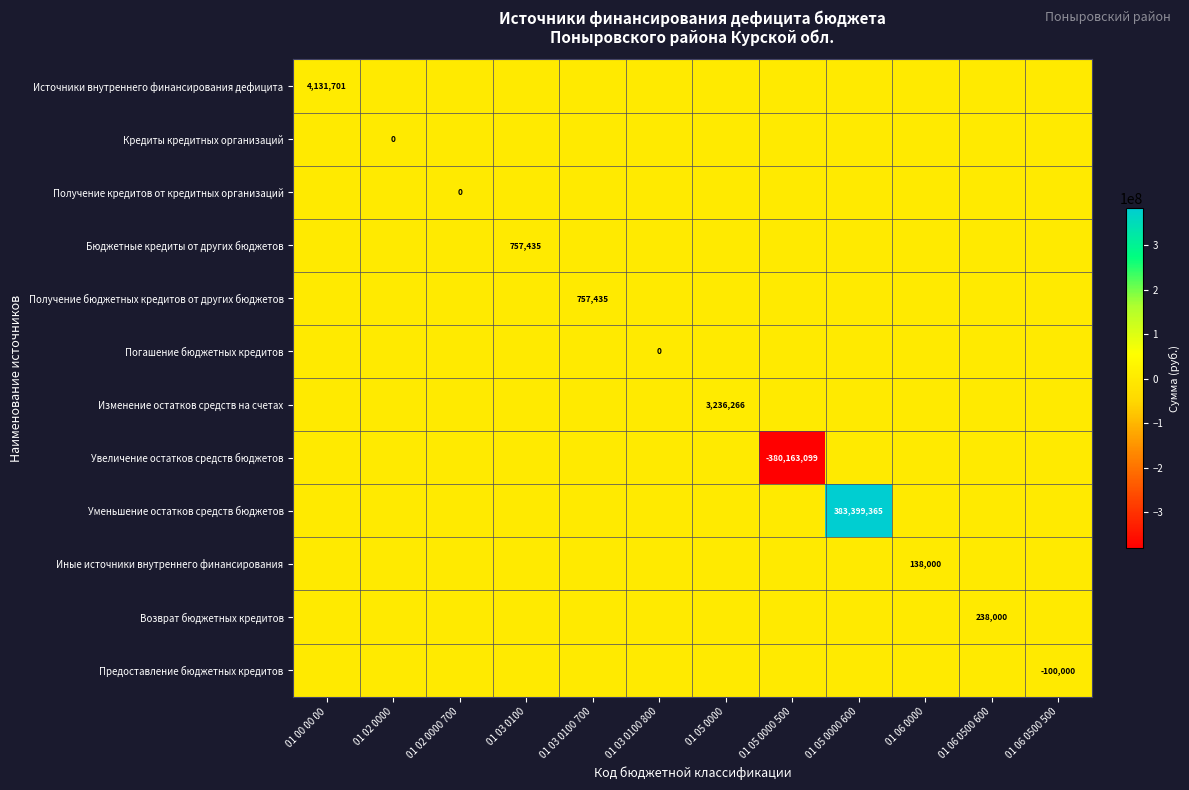

The Источники внутреннего финансирования дефицита series shows -2437775 at 01 06 0500 500. True or false?

False